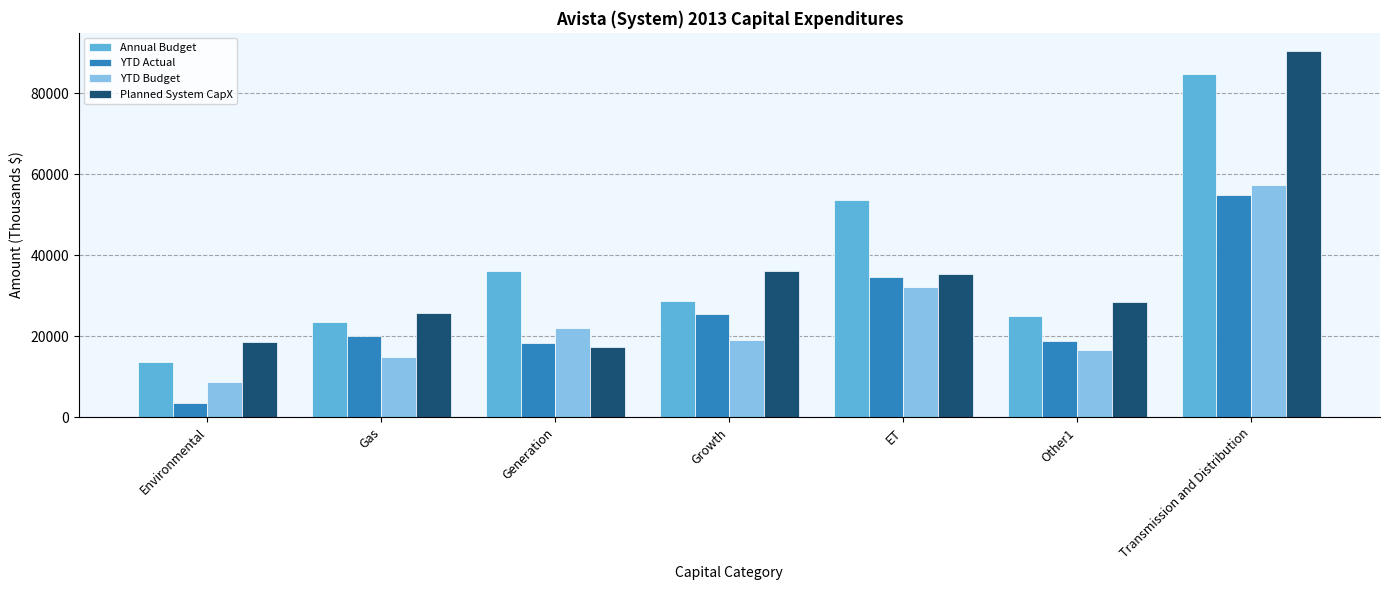

True or false: Planned System CapX has a value of 18016 at Growth.

False